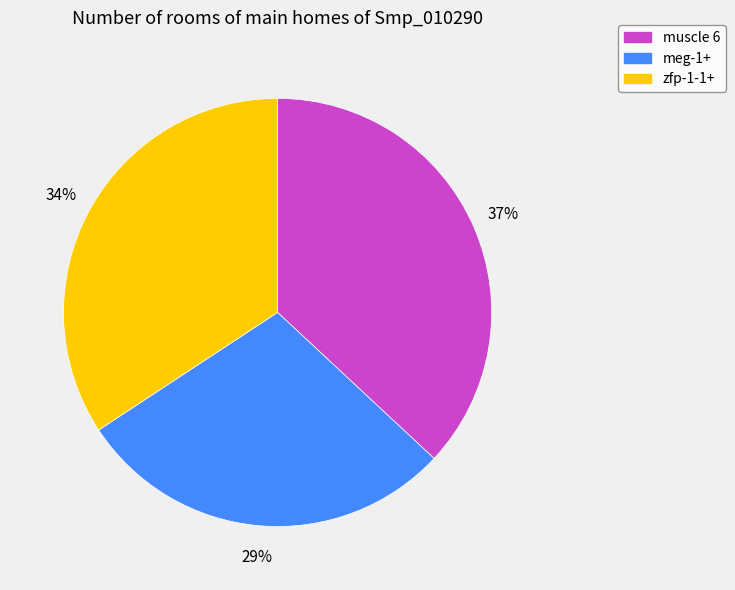

Is the sum of muscle 6 and meg-1+ greater than half?

Yes